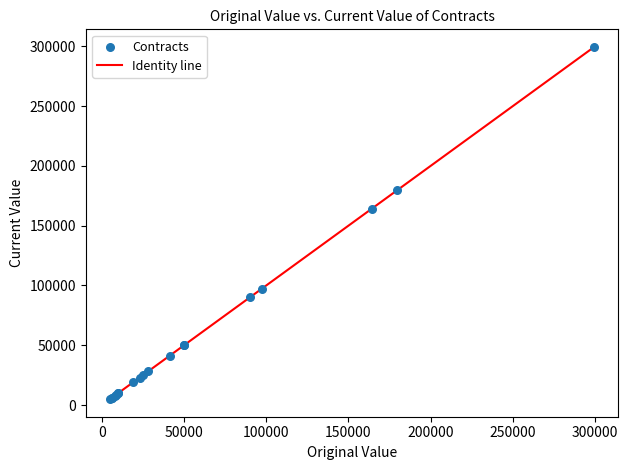

What Y value in the scatter plot is closest to 152192?

164000.0